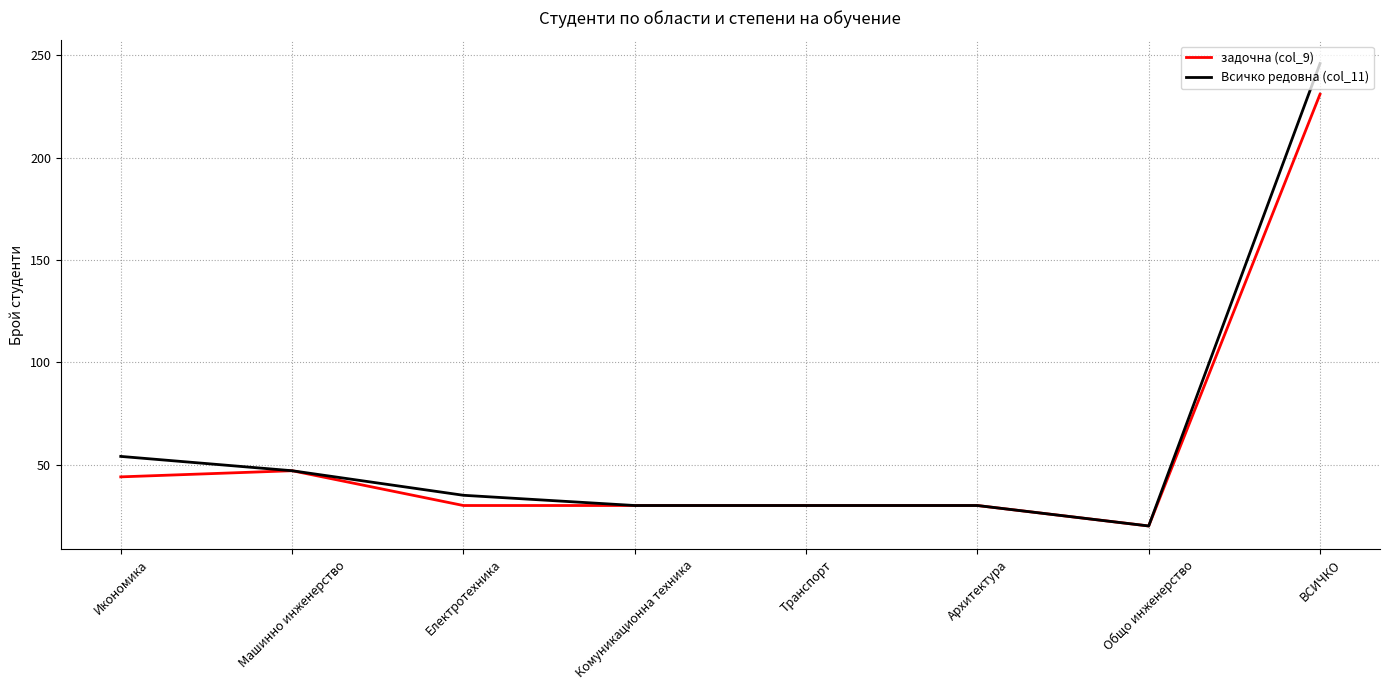

Which series has the largest range (max minus min)?

Всичко редовна (col_11)